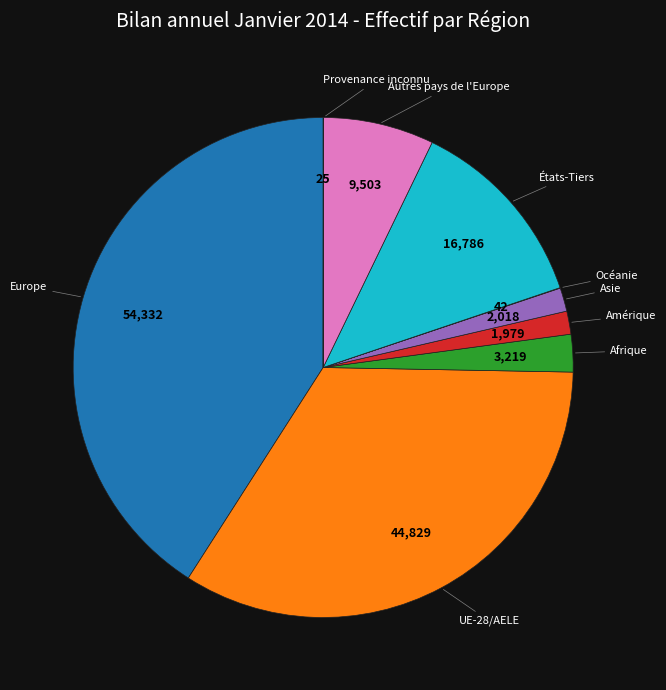

Is there a majority slice in this chart?

No